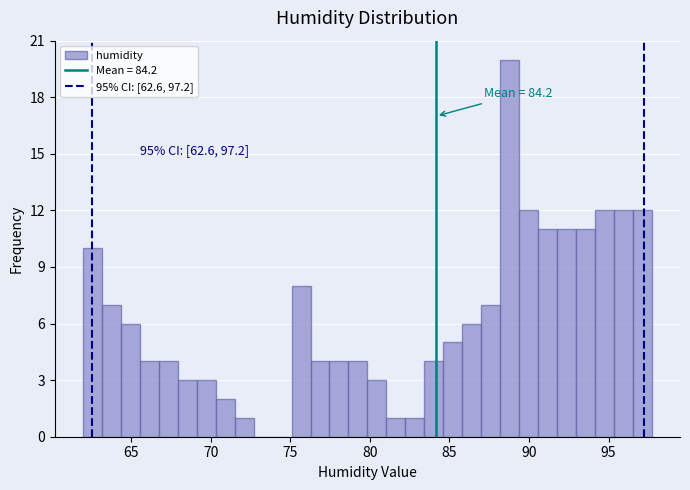

Around what value on the x-axis is the tallest bar? Give the approximate position of its centre, as read against the axis.

89.0